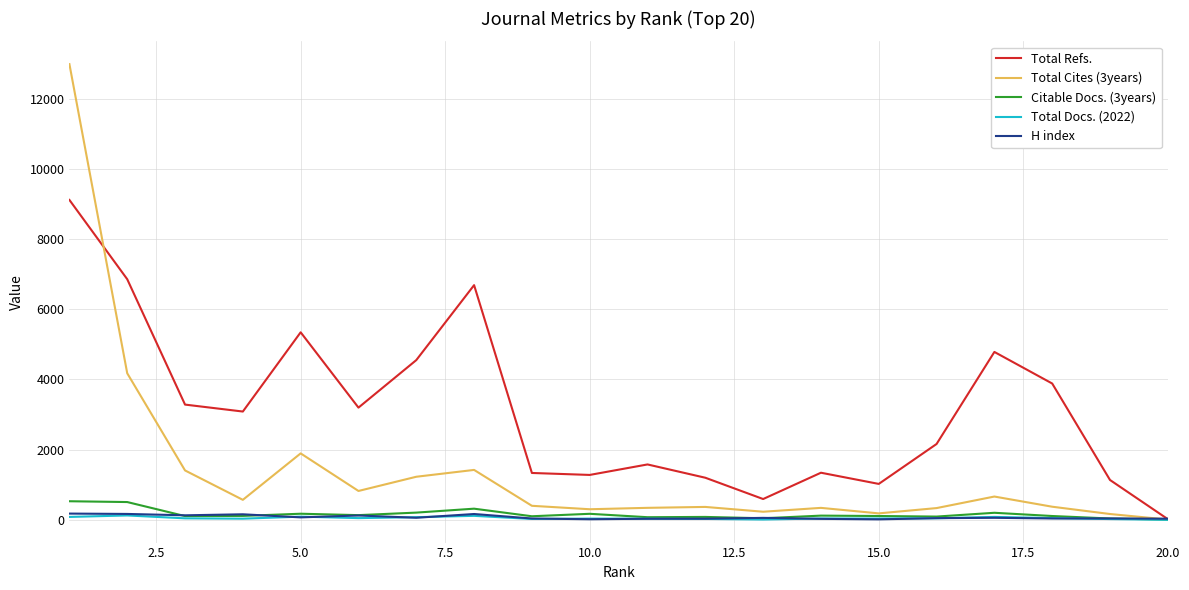

Which series has the largest total across all categories?

Total Refs.